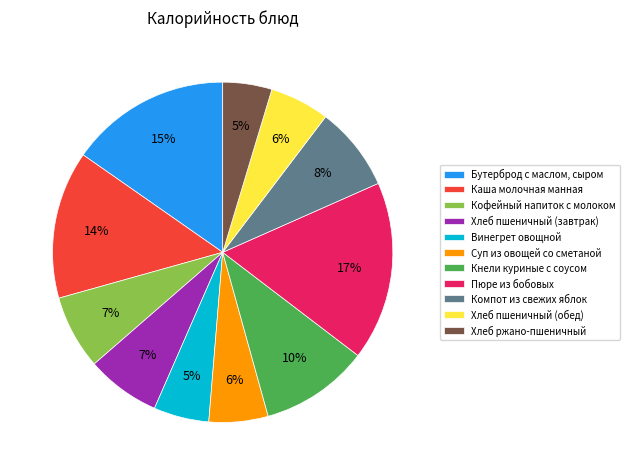

How many segments does this pie chart have?

11